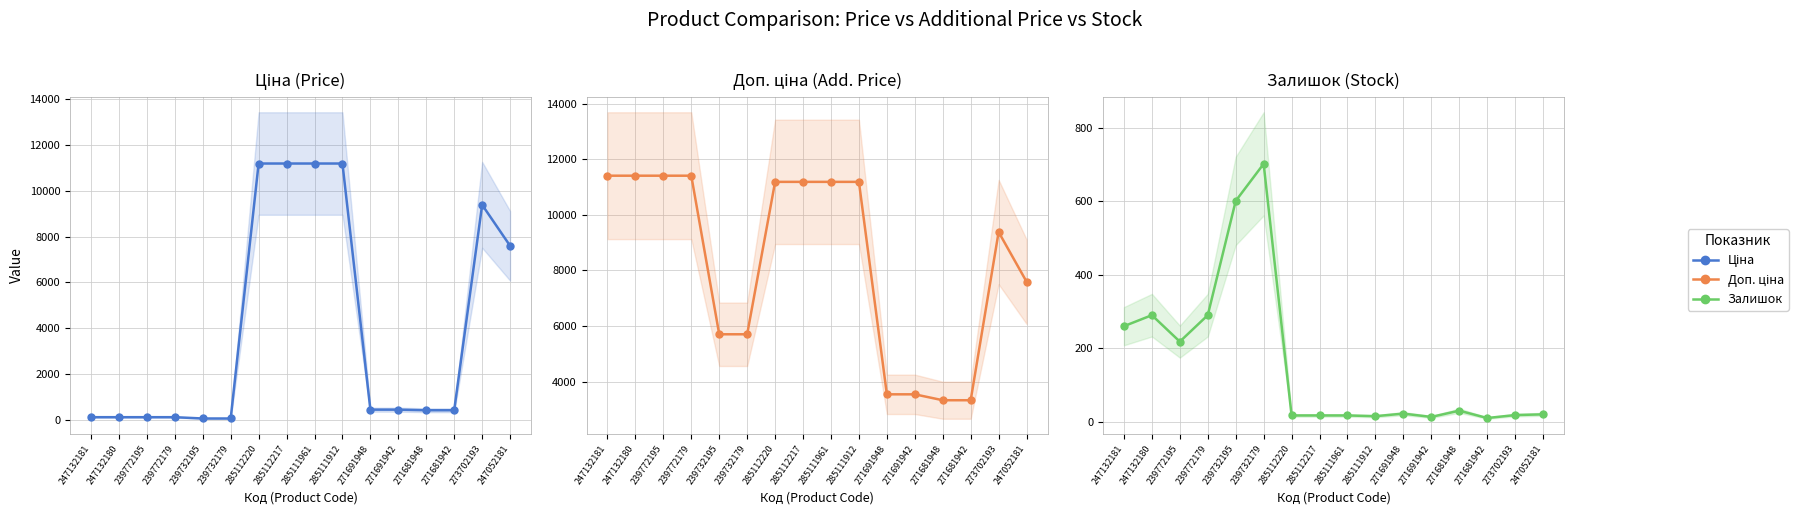

What is the difference between the maximum and second lowest values in the Ціна series?

11131.1